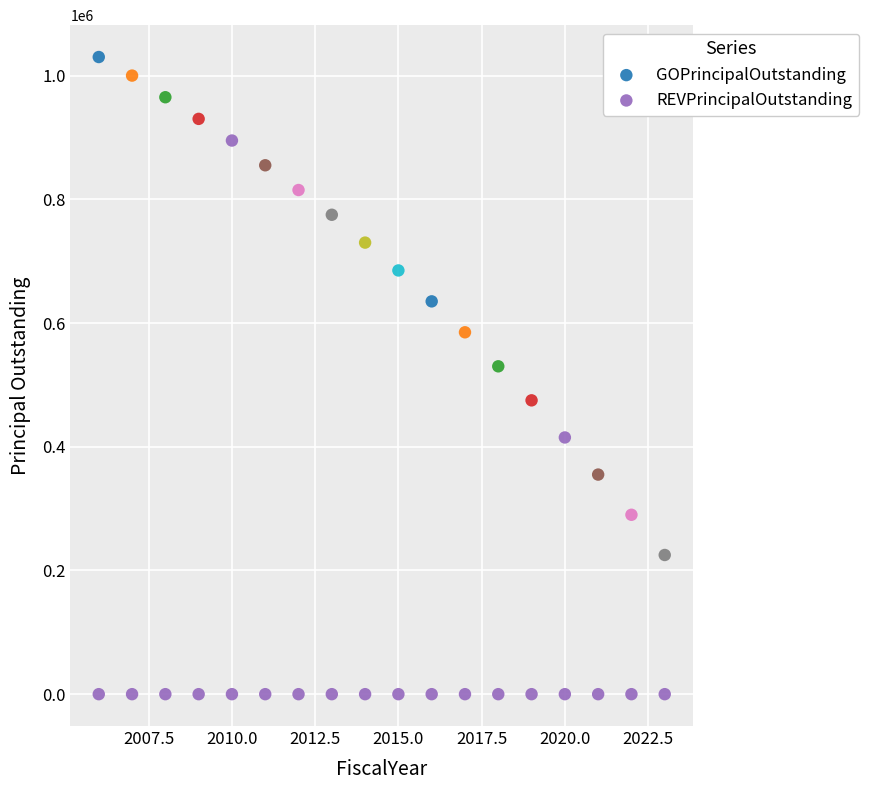

Which series reaches the minimum Y coordinate?

REVPrincipalOutstanding